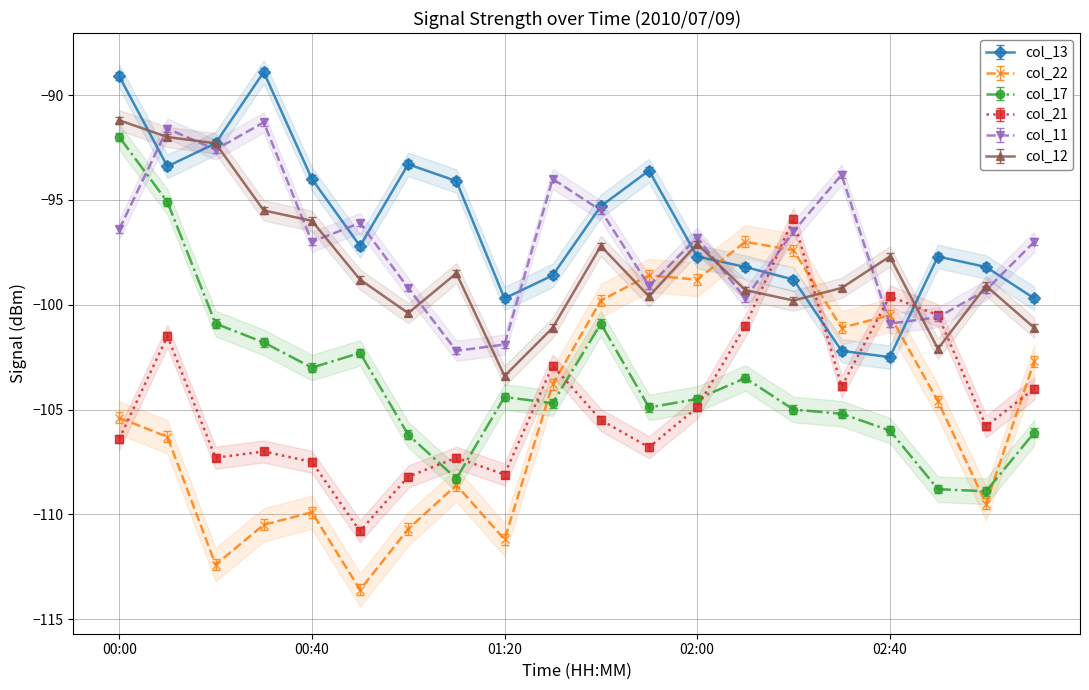

The col_12 series shows -98.8 at 00:50. True or false?

True